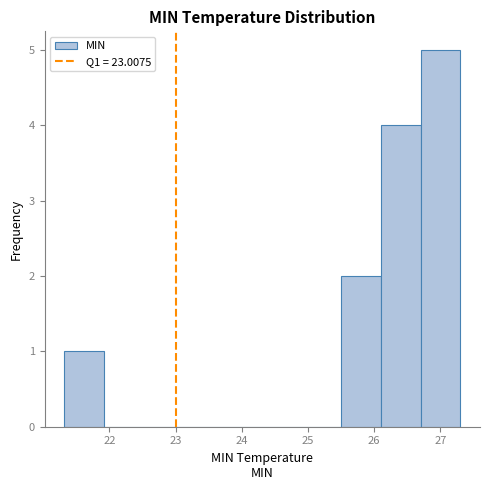

Over which range of the x-axis is the bar tallest?

26.7 to 27.3